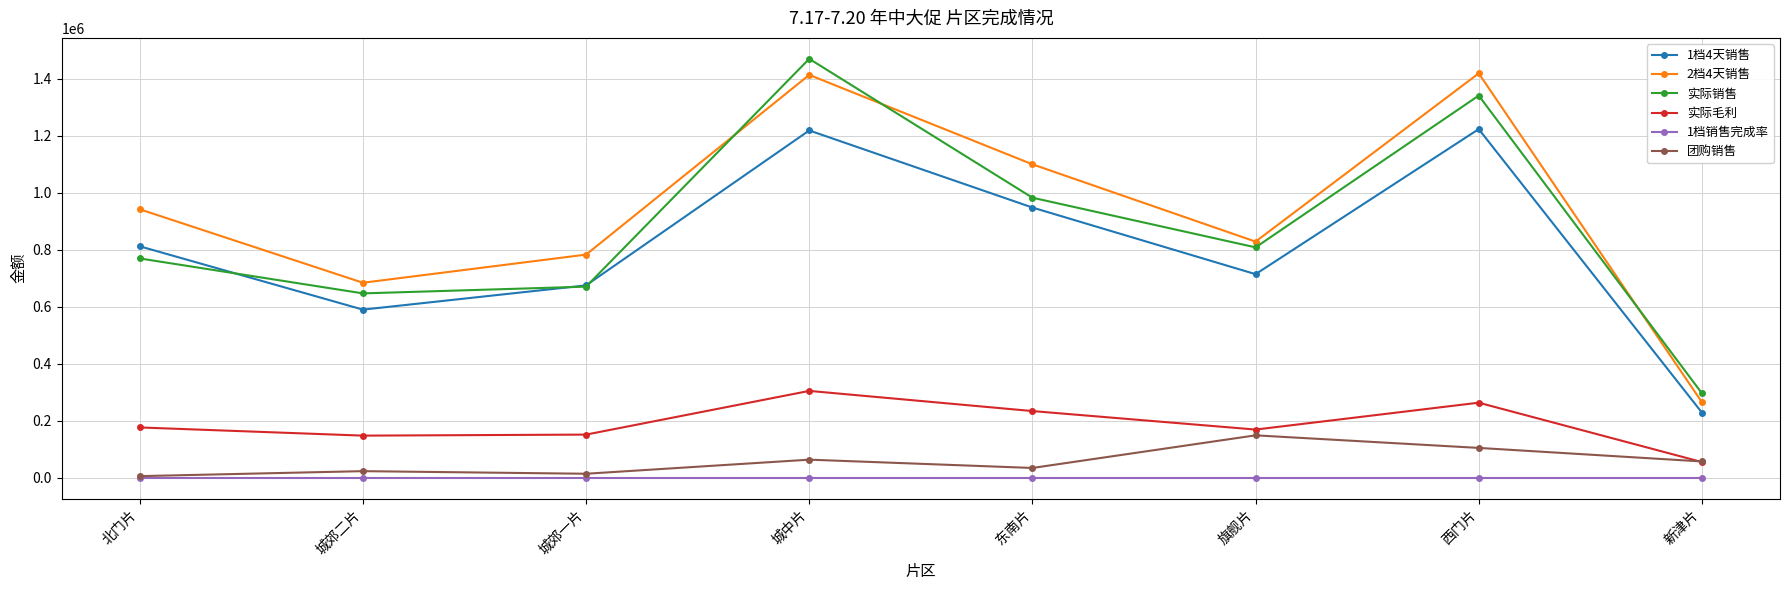

Which series has the largest range (max minus min)?

实际销售